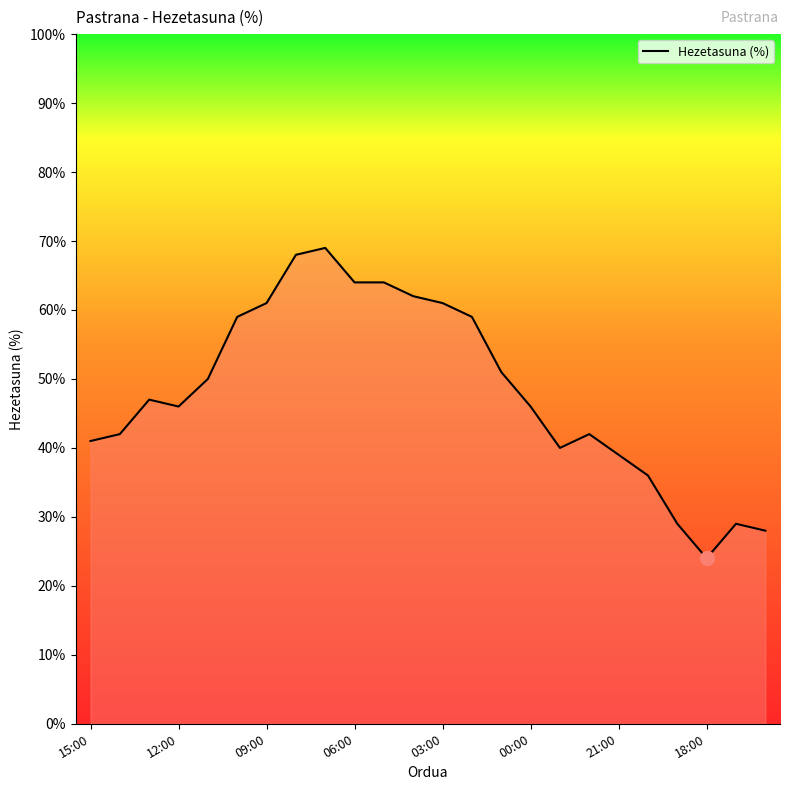

What is the maximum value shown in the chart?

69